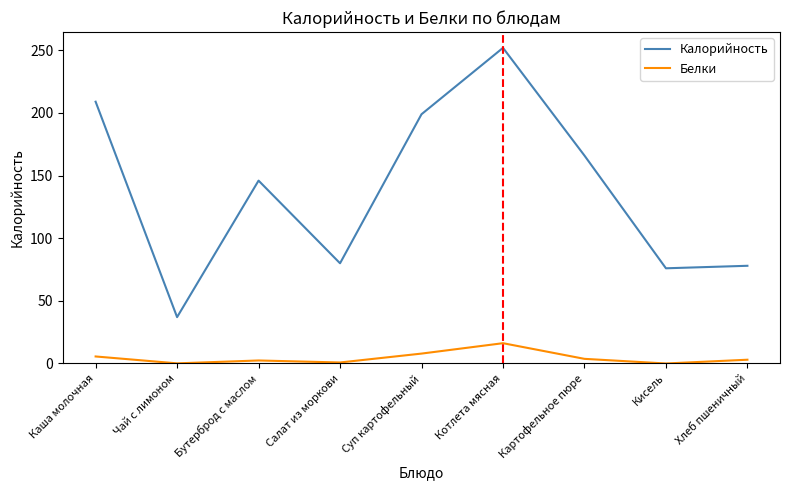

What is the difference between the highest and lowest values at Котлета мясная?

235.8